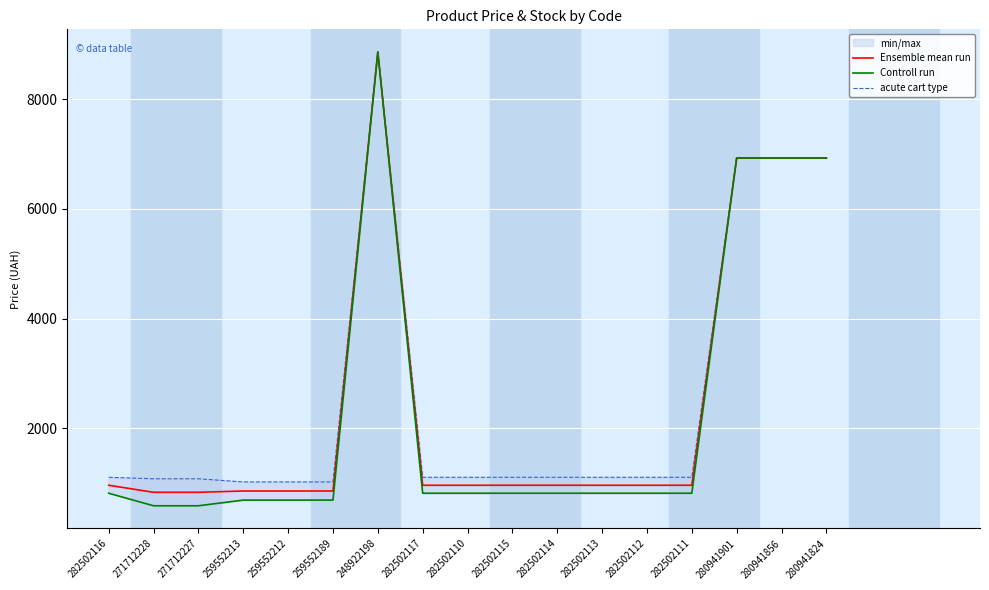

Which label corresponds to the largest value in the chart?

248922198